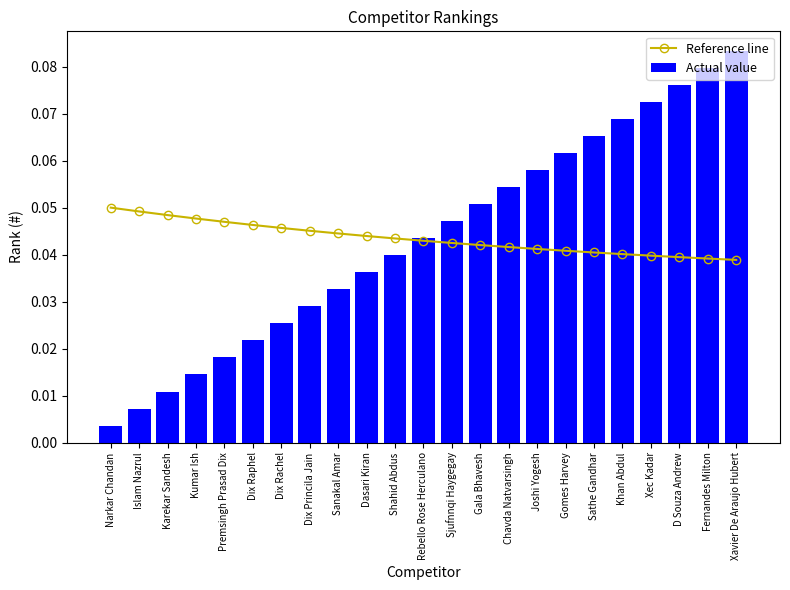

Rank the series at Gala Bhavesh from lowest to highest value.

Reference line, Actual value